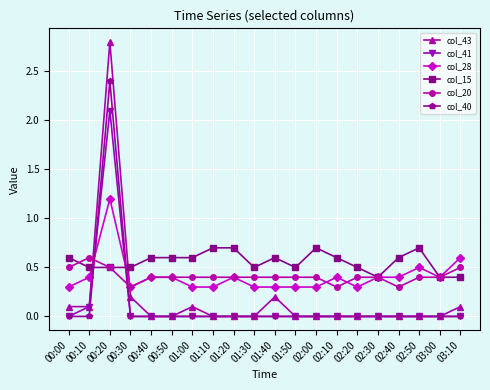

At which category is the sum across all series the highest?

00:20